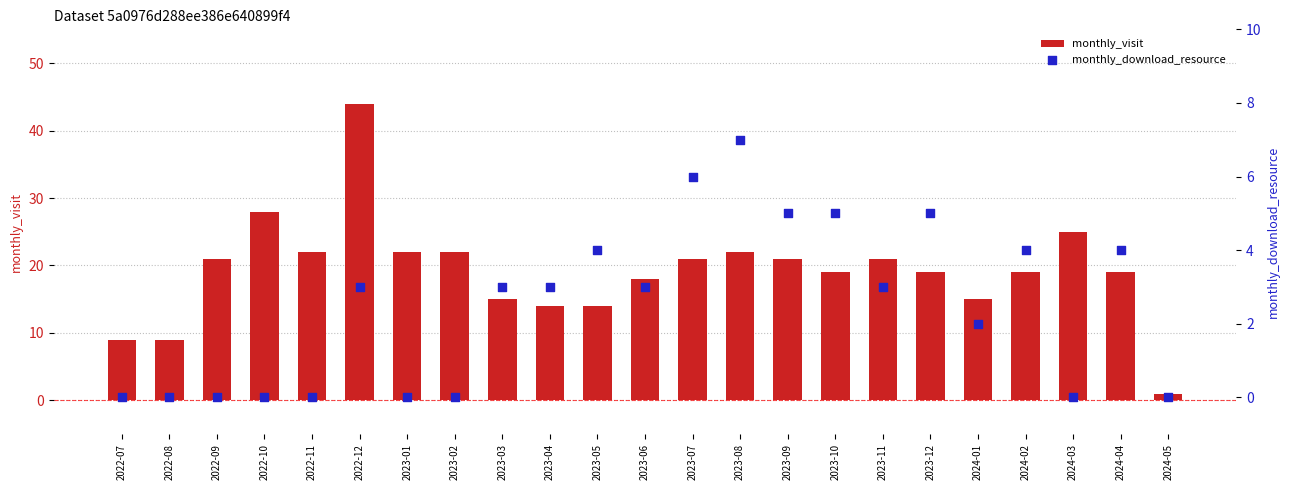

Which series contains the lowest Y value?

monthly_download_resource